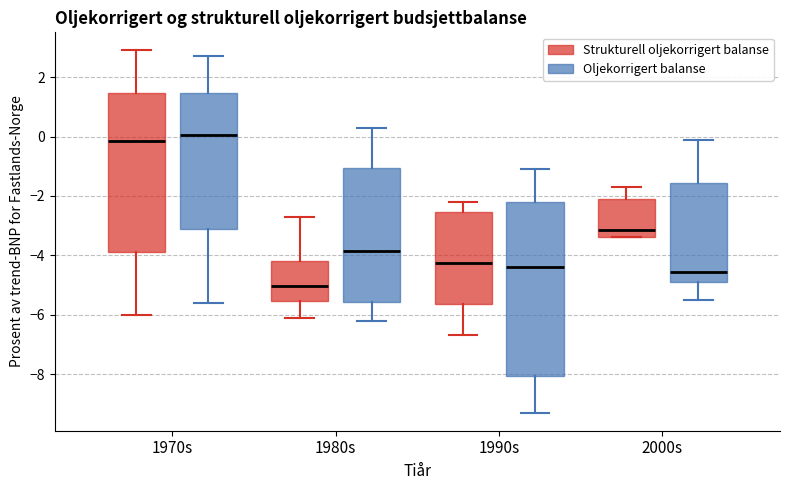

Reading left to right, transcribe this box plot: for each box, give where its median line is, the range the box spans, and where its two whiskers end, as read against the y-axis. The values are not printed on the chart, so give them approximately, as read against the axis.

1970s (Strukturell oljekorrigert balanse): median -0.2, box -3.8 to 1.4, whiskers -6.0 to 3.0
1970s (Oljekorrigert balanse): median 0.0, box -3.2 to 1.4, whiskers -5.6 to 2.8
1980s (Strukturell oljekorrigert balanse): median -5.0, box -5.6 to -4.2, whiskers -6.0 to -2.6
1980s (Oljekorrigert balanse): median -3.8, box -5.6 to -1.0, whiskers -6.2 to 0.4
1990s (Strukturell oljekorrigert balanse): median -4.2, box -5.6 to -2.6, whiskers -6.6 to -2.2
1990s (Oljekorrigert balanse): median -4.4, box -8.0 to -2.2, whiskers -9.2 to -1.0
2000s (Strukturell oljekorrigert balanse): median -3.2, box -3.4 to -2.0, whiskers -3.4 to -1.6
2000s (Oljekorrigert balanse): median -4.6, box -4.8 to -1.6, whiskers -5.4 to 0.0